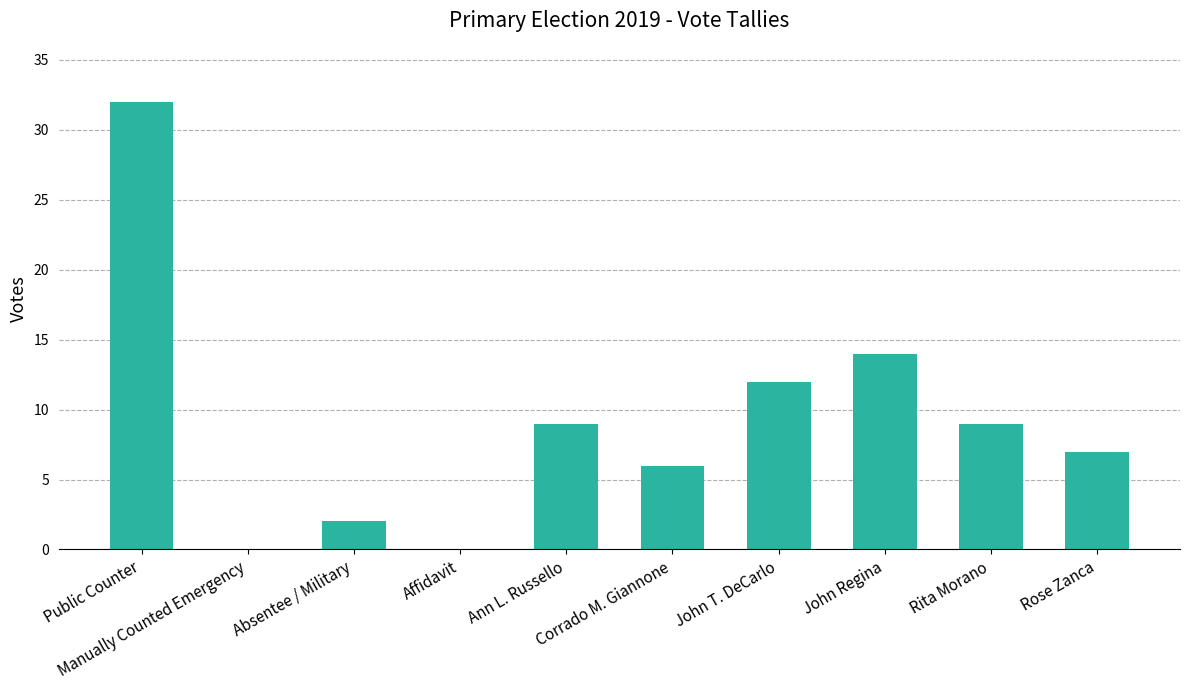

What is the change in value from Public Counter to Absentee / Military?

-30